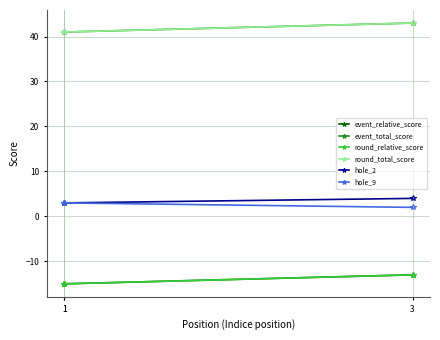

At which category is the sum across all series the highest?

3